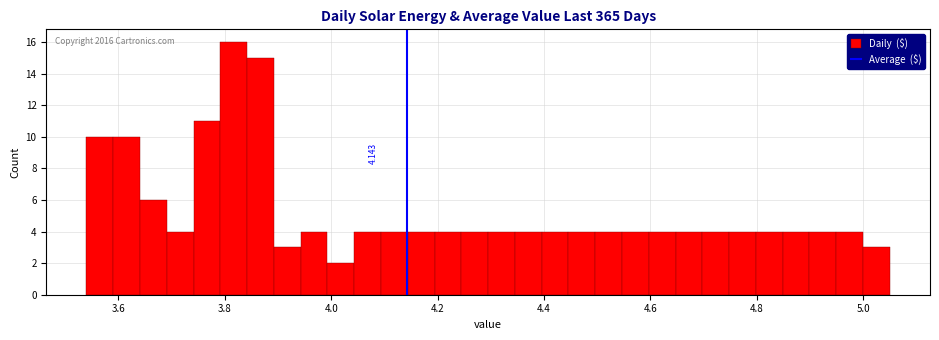

Around what value on the x-axis is the tallest bar? Give the approximate position of its centre, as read against the axis.

3.82